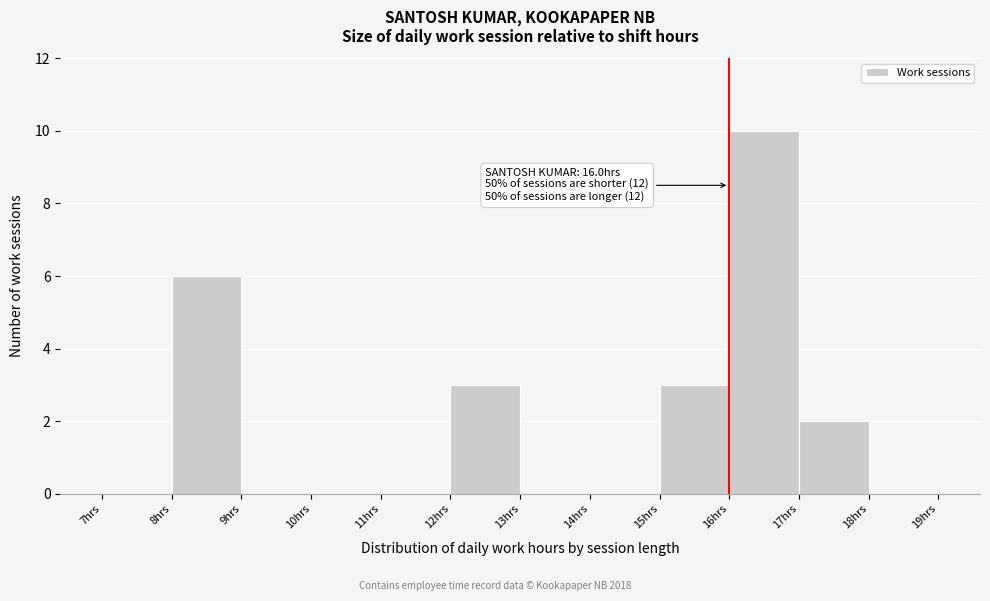

Over which range of the x-axis is the bar tallest?

16 to 17